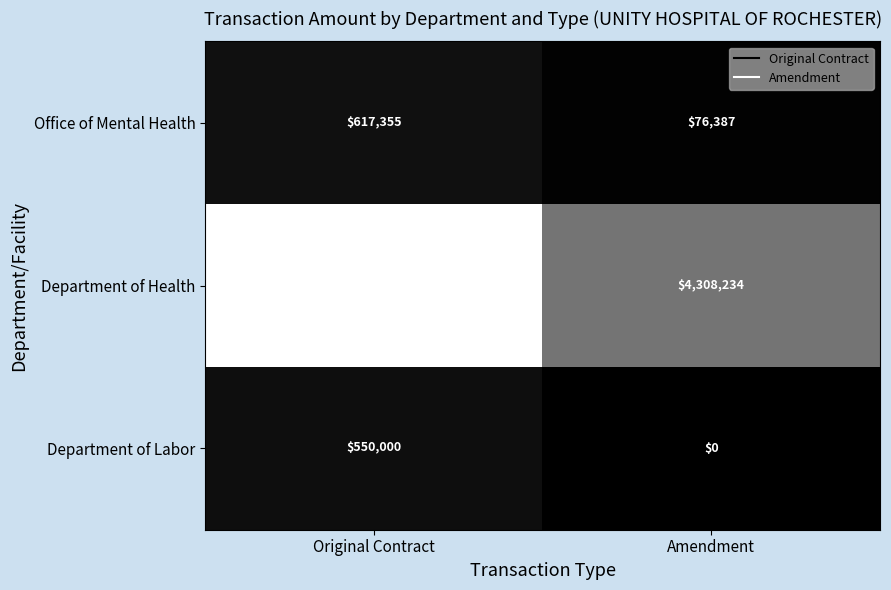

What is the greatest value displayed?

9493000